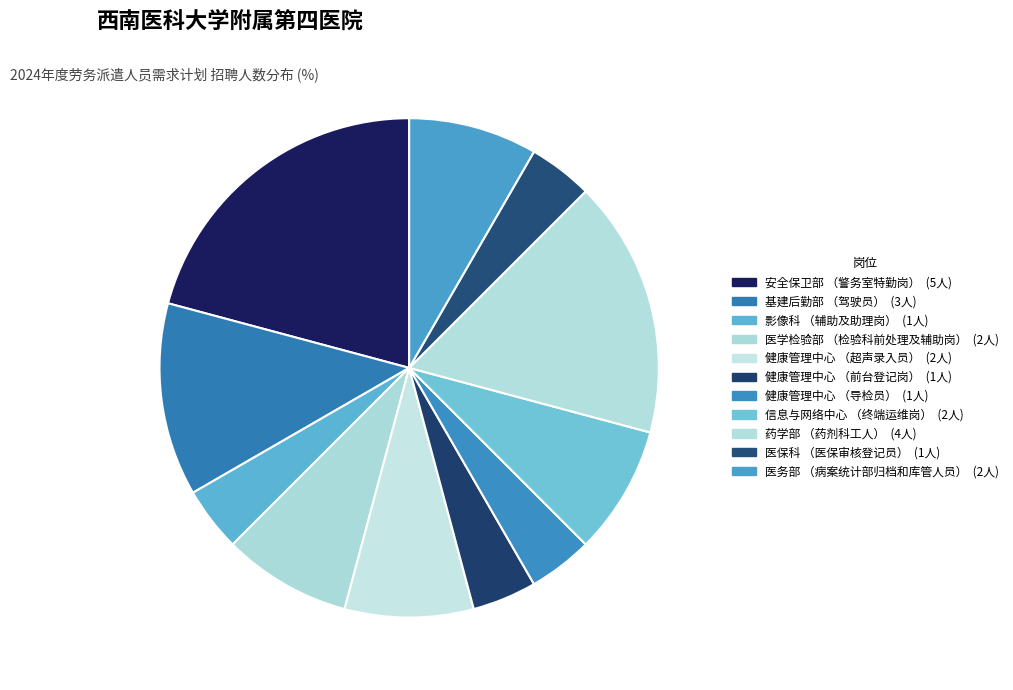

To the nearest percent, what is the average slice percentage?

9%